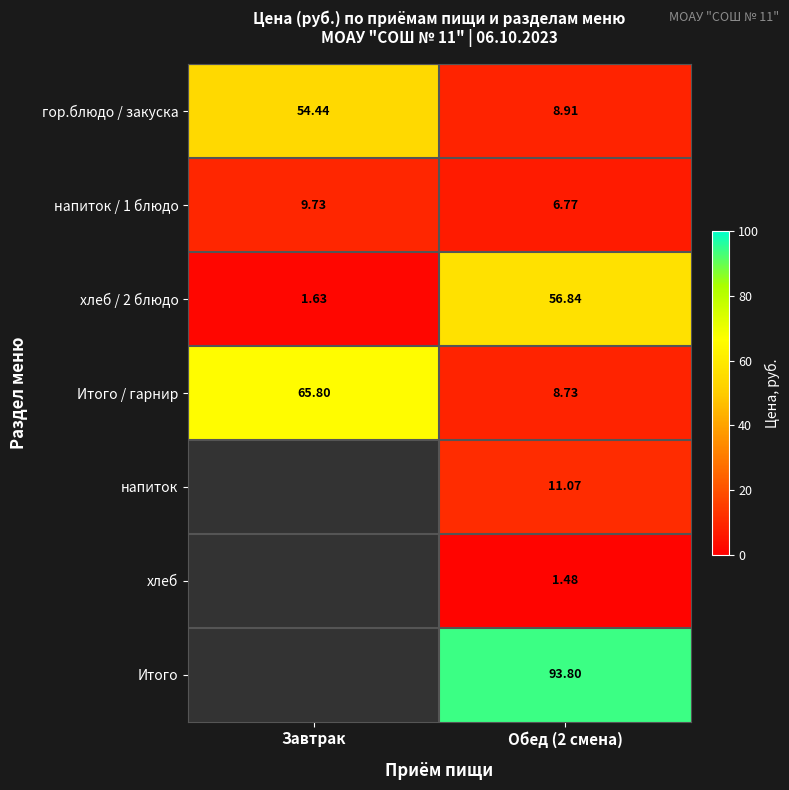

What is the difference between the maximum and minimum values in the Итого / гарнир series?

57.1